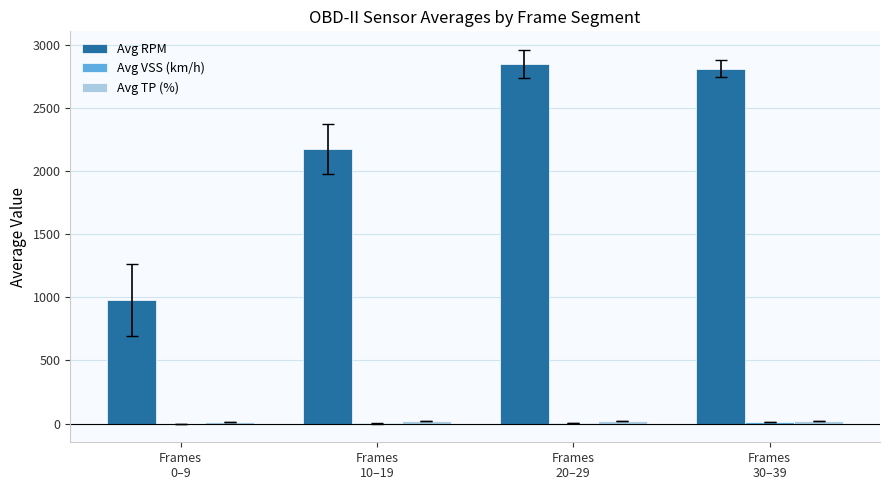

The Avg RPM series shows 2812.2 at Frames
30–39. True or false?

True